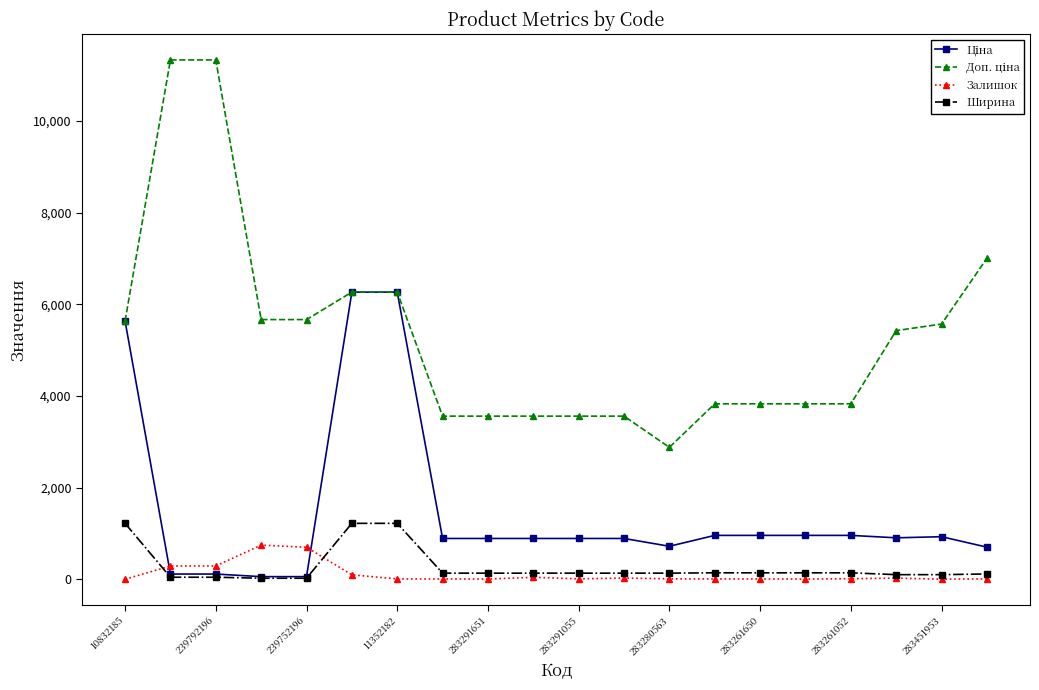

True or false: Залишок has more than 2 interior local peaks.

True